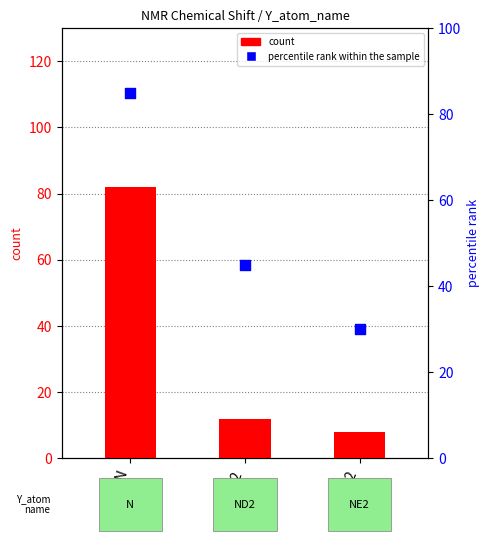

What are all the series names shown in the legend?

count, percentile rank within the sample